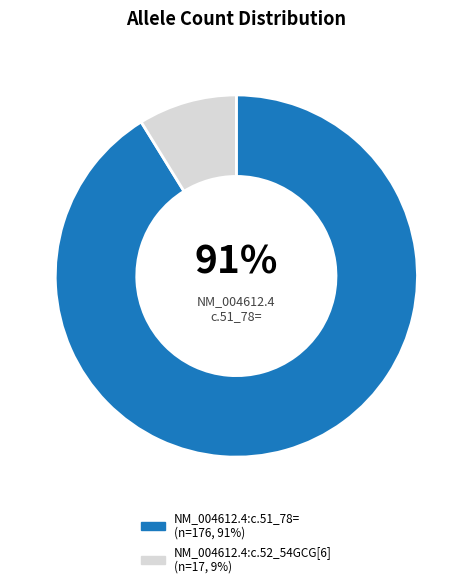

Is the sum of NM_004612.4:c.51_78= and NM_004612.4:c.52_54GCG[6] greater than half?

Yes